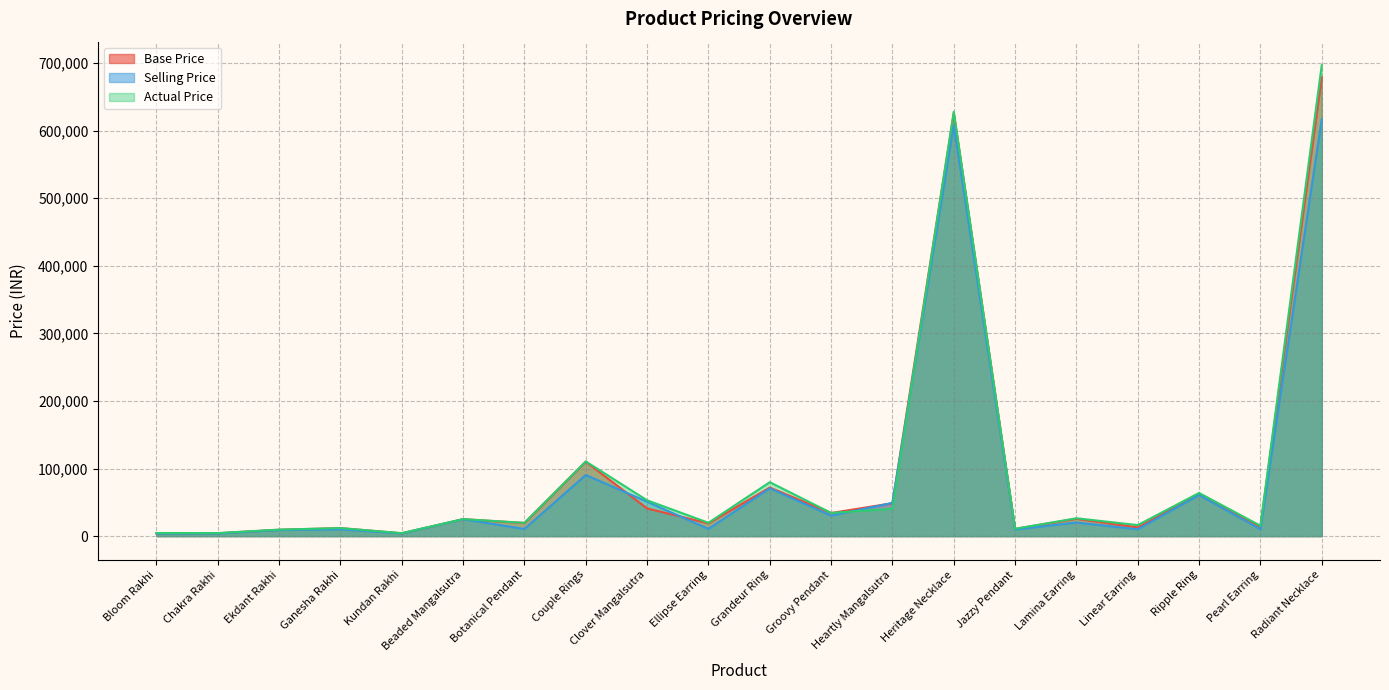

What is the spread (max minus min) of values at Ekdant Rakhi?

600